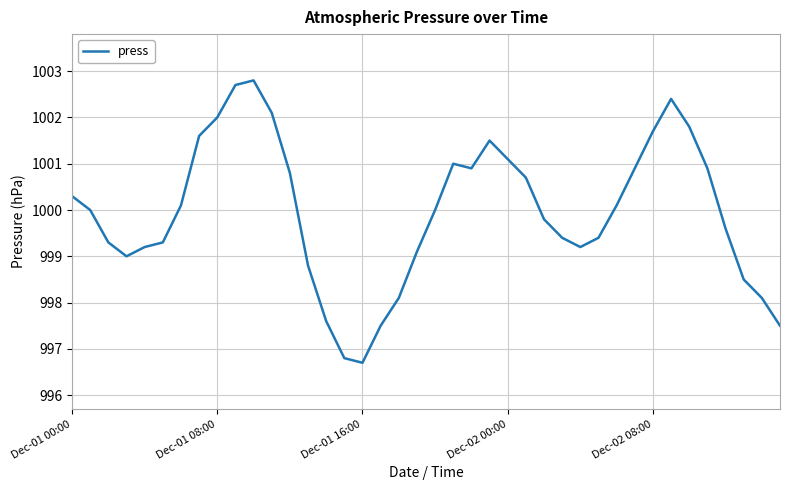

What is the greatest value displayed?

1002.8